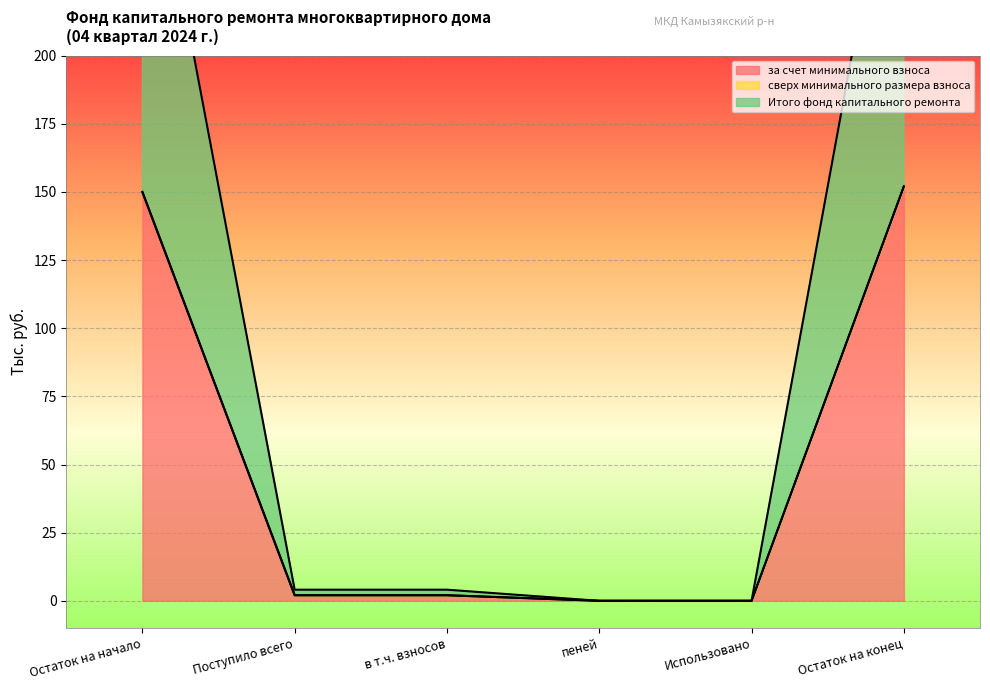

Is it true that за счет минимального взноса equals 0.0 at пеней?

True